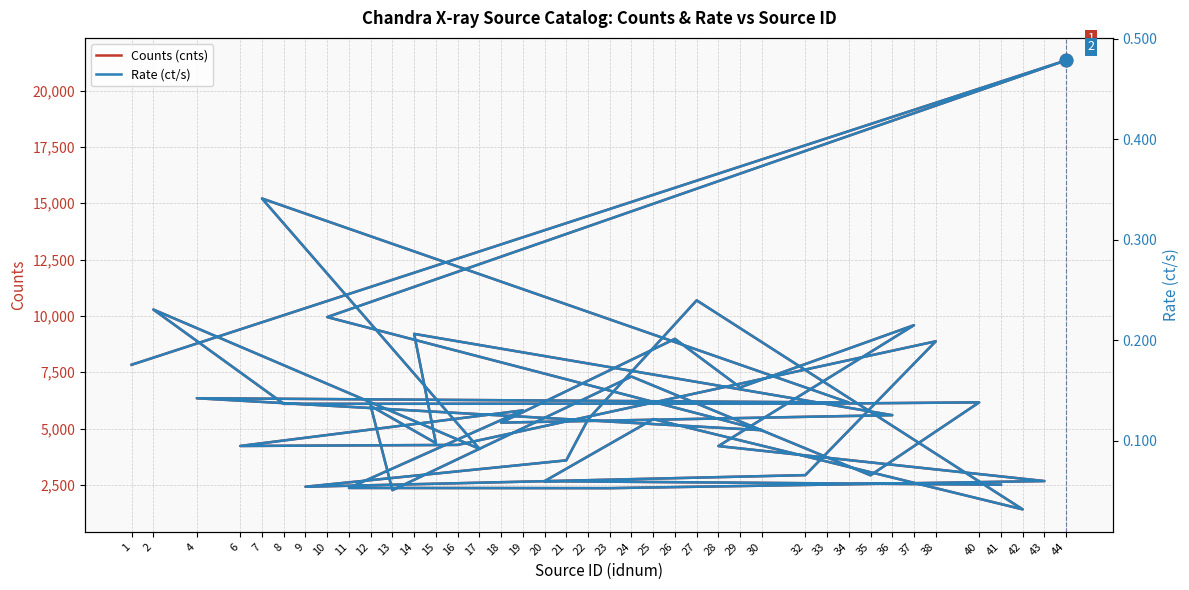

Reading right to left, list all the values displayed in this chart.

Counts (cnts): 2506.3	2663.1	5417.4	1411.7	10690.1	5402.8	3586.7	2415.3	2931.7	8871.5	4272.4	4225.8	5805.3	2362.5	2352.6	2667.9	4221.5	9587.5	6826.2	8980.5	5261.7	5592.7	9201.0	4351.2	6003.7	2263.8	7306.3	2924.7	6161.7	6106.0	6096.4	10281.5	4101.9	15210.6	6155.1	6345.0	4926.0	9947.8	21344.6	7831.2
Rate (ct/s): 0.1	0.1	0.1	0.0	0.2	0.1	0.1	0.1	0.1	0.2	0.1	0.1	0.1	0.1	0.1	0.1	0.1	0.2	0.2	0.2	0.1	0.1	0.2	0.1	0.1	0.1	0.2	0.1	0.1	0.1	0.1	0.2	0.1	0.3	0.1	0.1	0.1	0.2	0.5	0.2